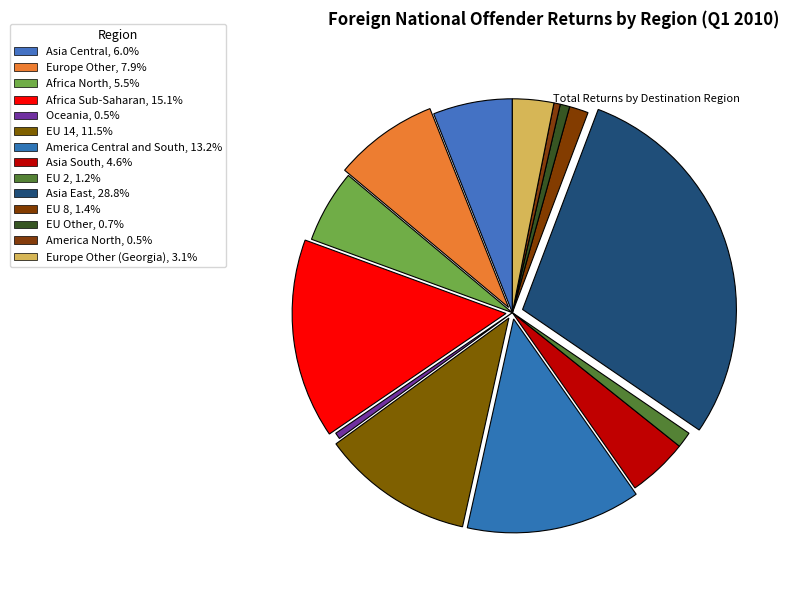

Count the number of slices in the pie.

14